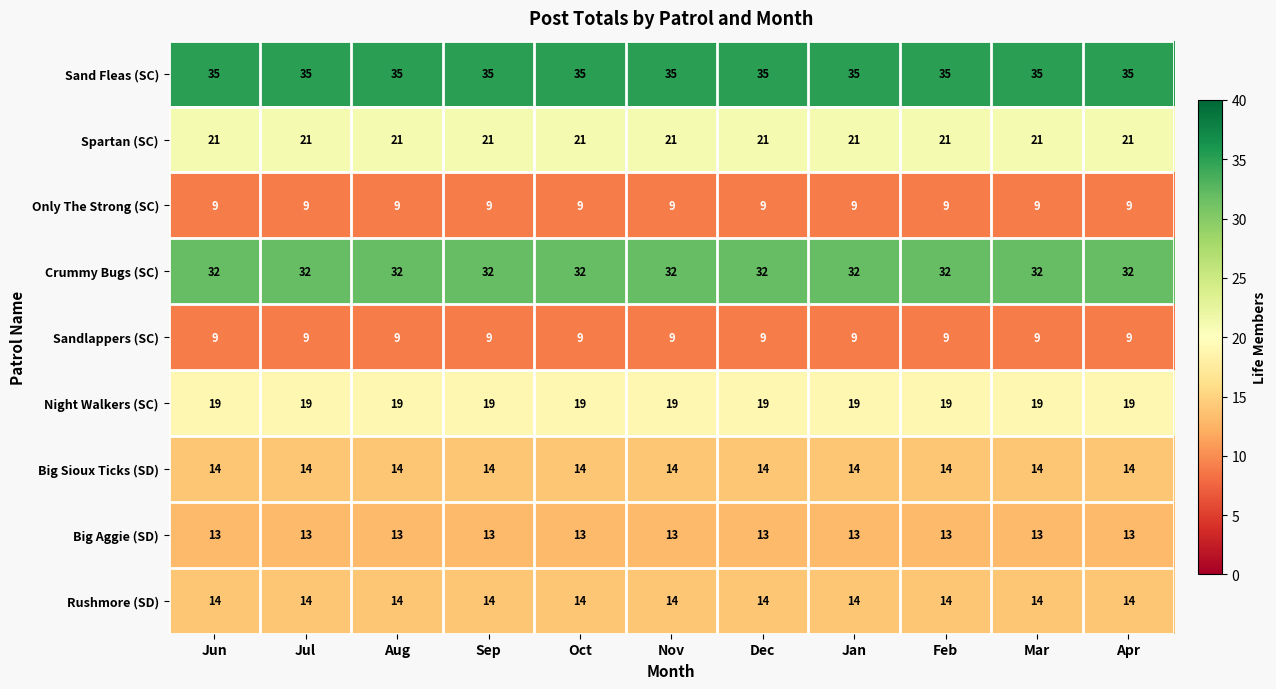

At how many categories does at least one series exceed 29?

11